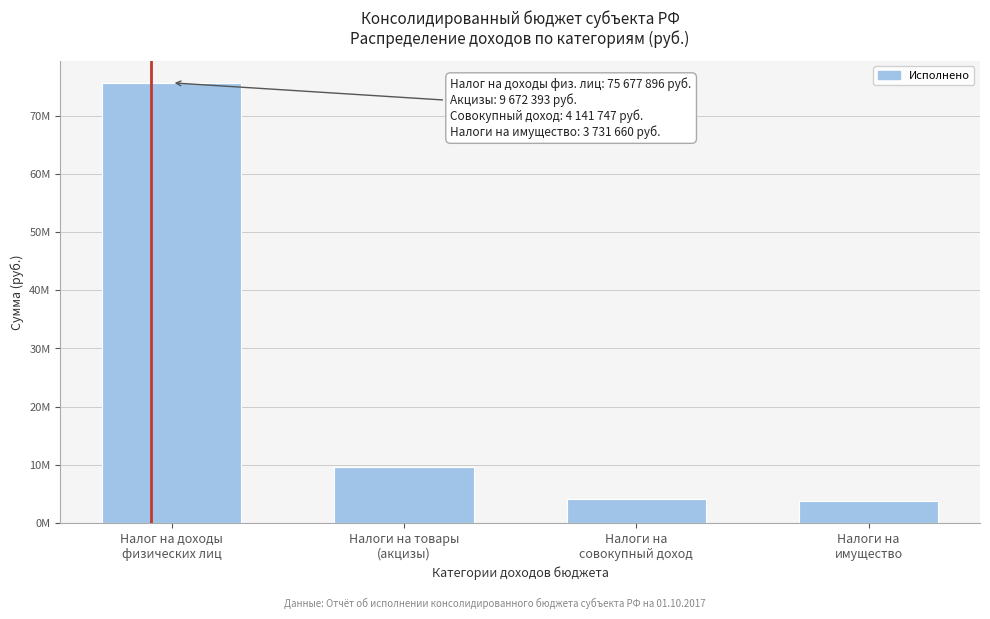

Are the bars horizontal?

No